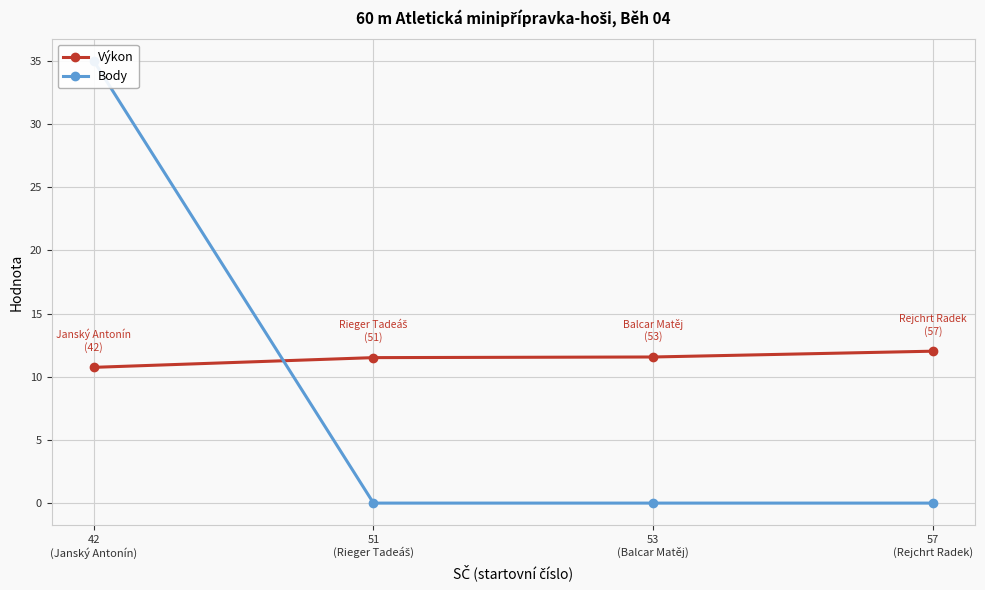

Is the value of Body at 42
(Janský Antonín) greater than the value of Výkon at 57
(Rejchrt Radek)?

Yes